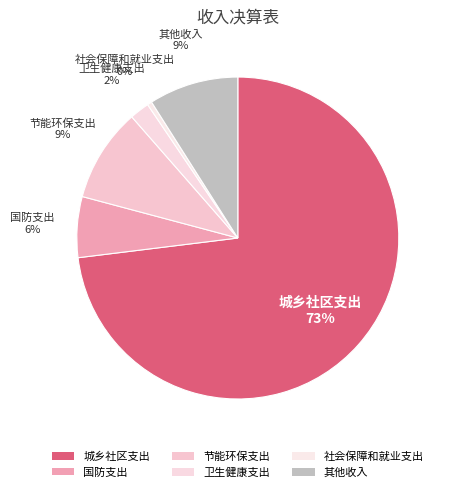

Does 城乡社区支出 represent more than half of the total?

Yes